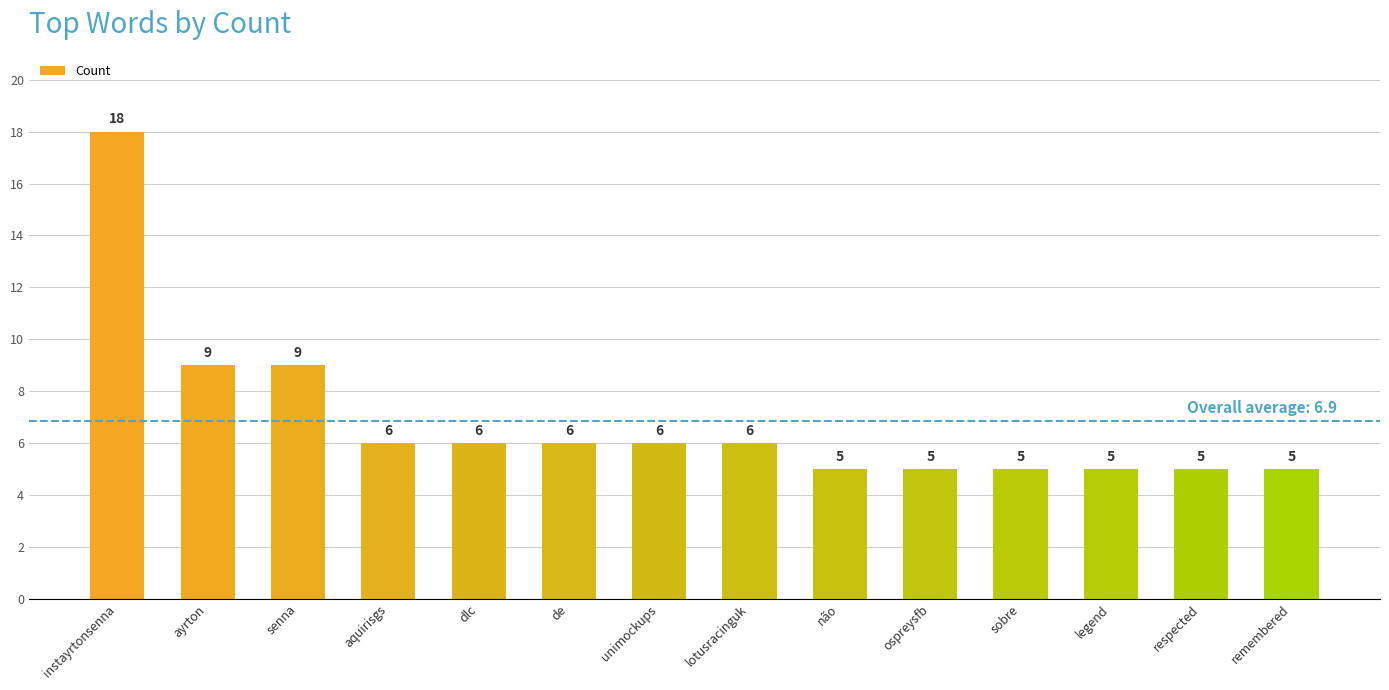

The chart shows a value of 6 at aquirisgs. True or false?

True